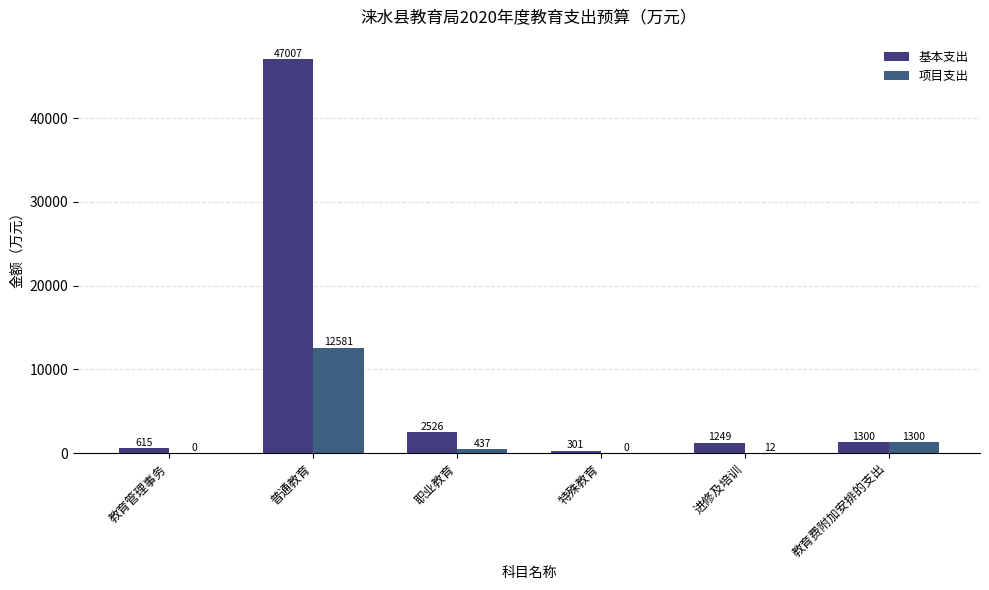

What is the greatest value displayed?

47007.2